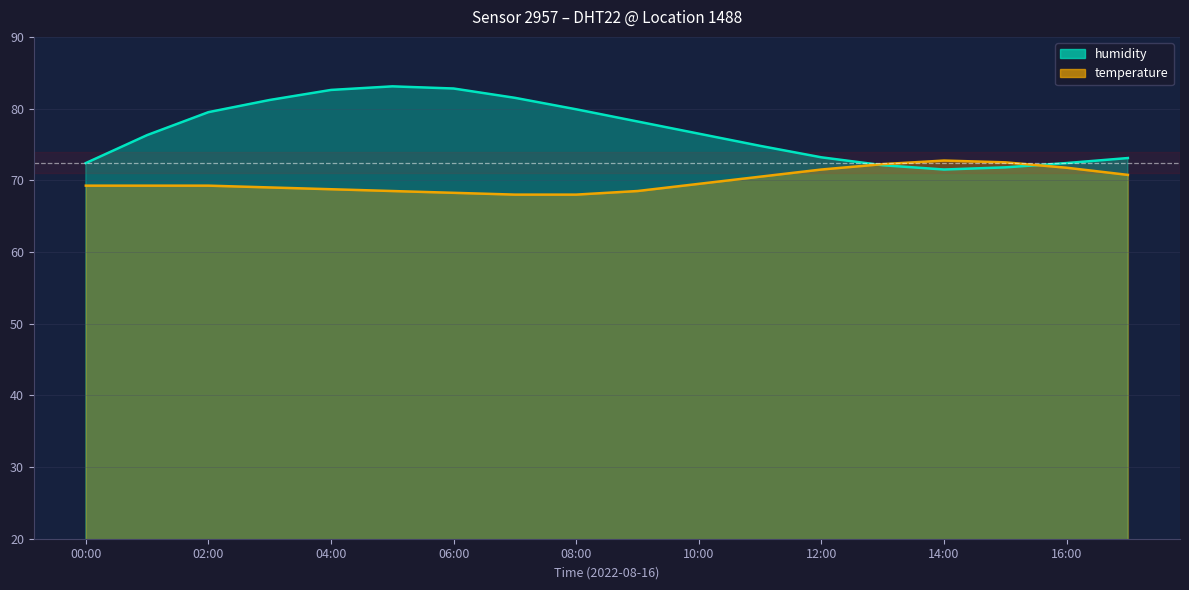

Where does the humidity series first go above 76?

01:00